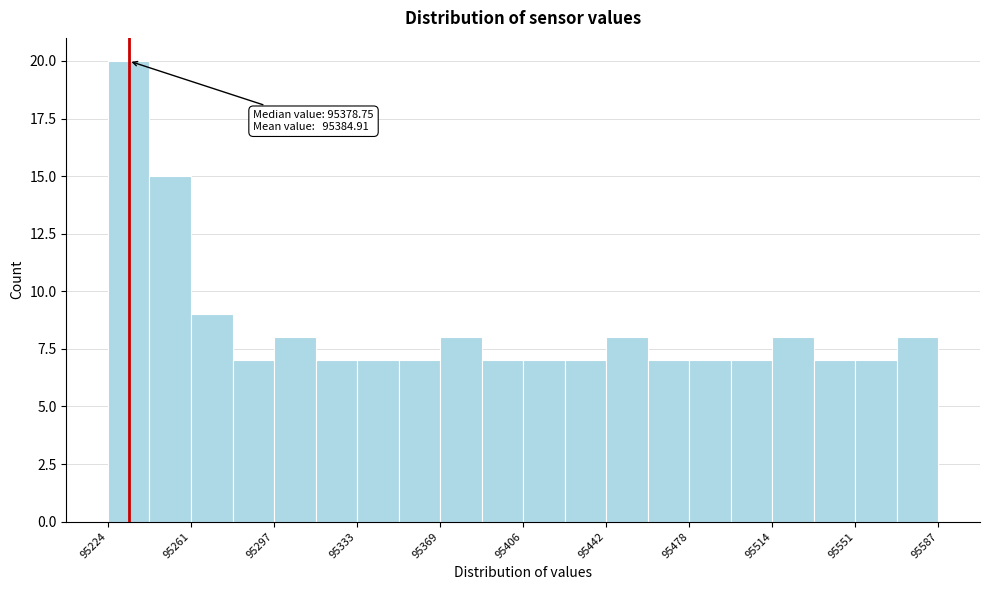

Around what value on the x-axis is the tallest bar? Give the approximate position of its centre, as read against the axis.

95235